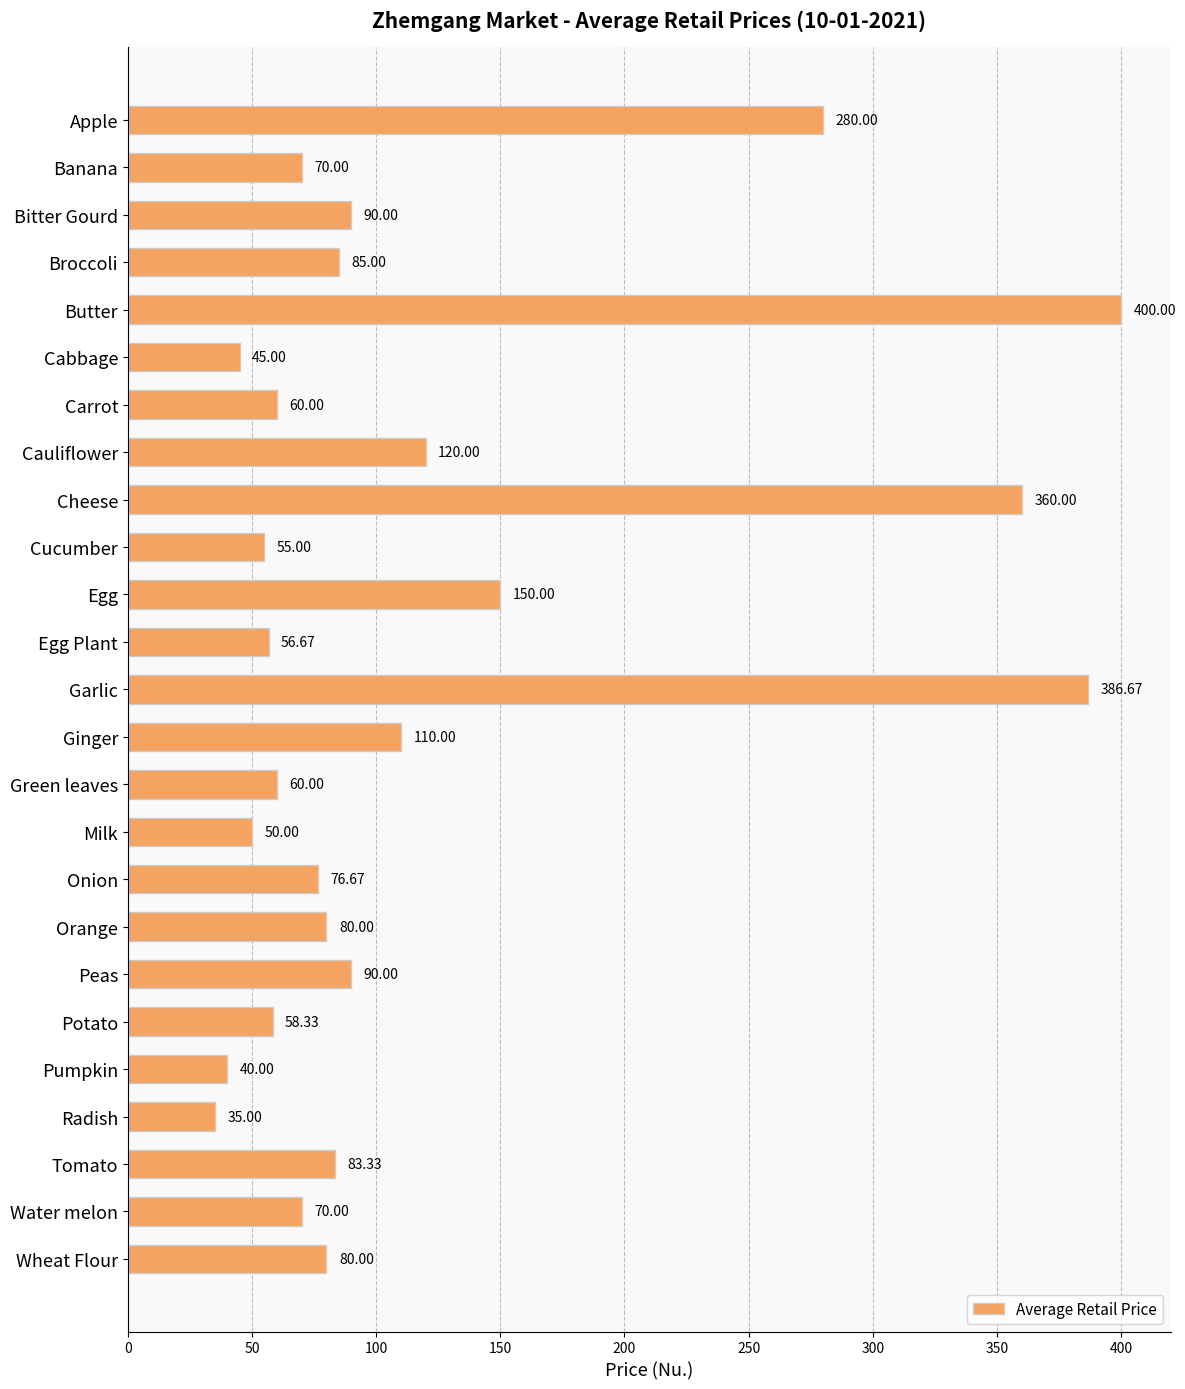

What is the label of the 9th bar from the bottom?

Onion